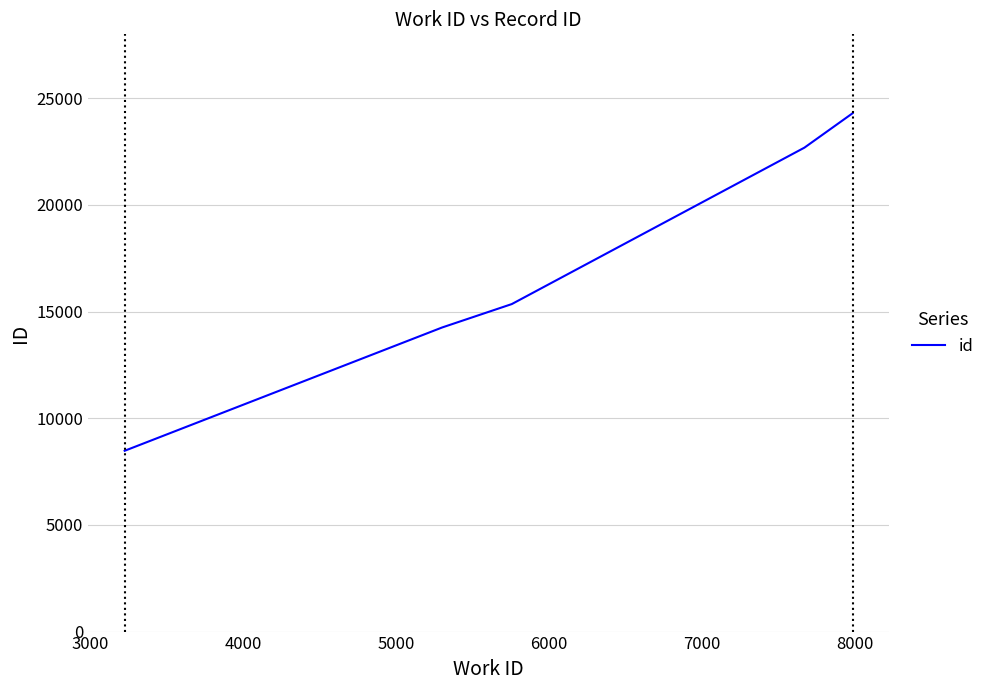

True or false: the data has more than 2 interior local peaks.

False